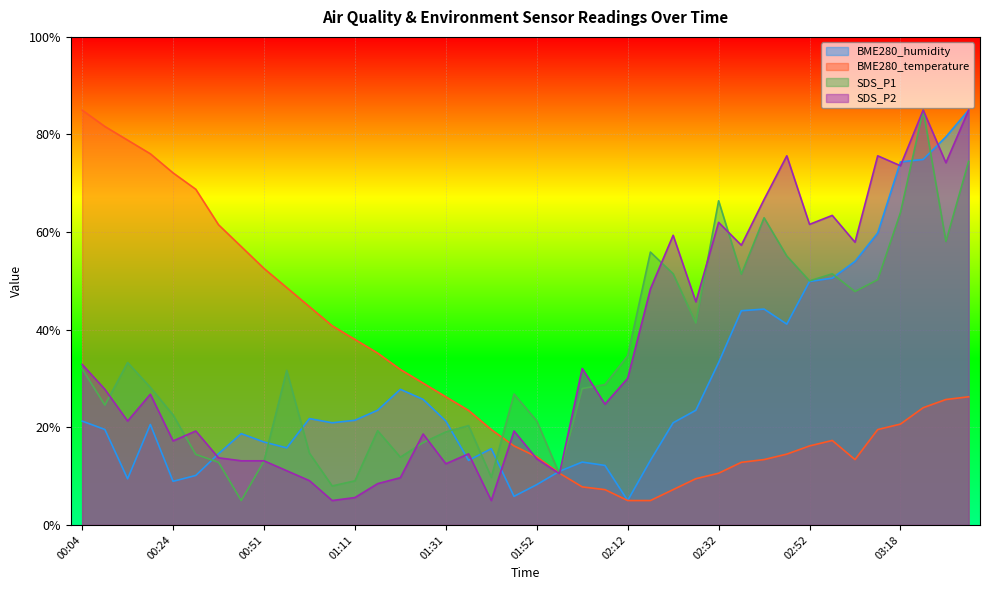

At which label does SDS_P1 first exceed 28?

00:04